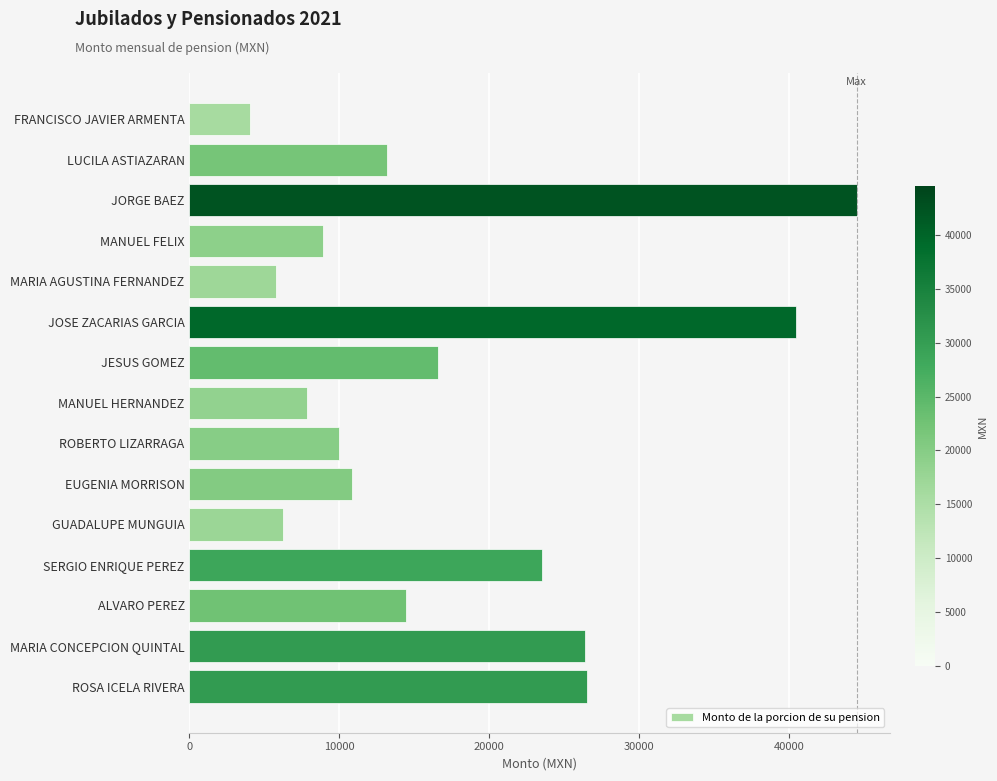

What is the change in value from ROBERTO LIZARRAGA to SERGIO ENRIQUE PEREZ?

+13523.0